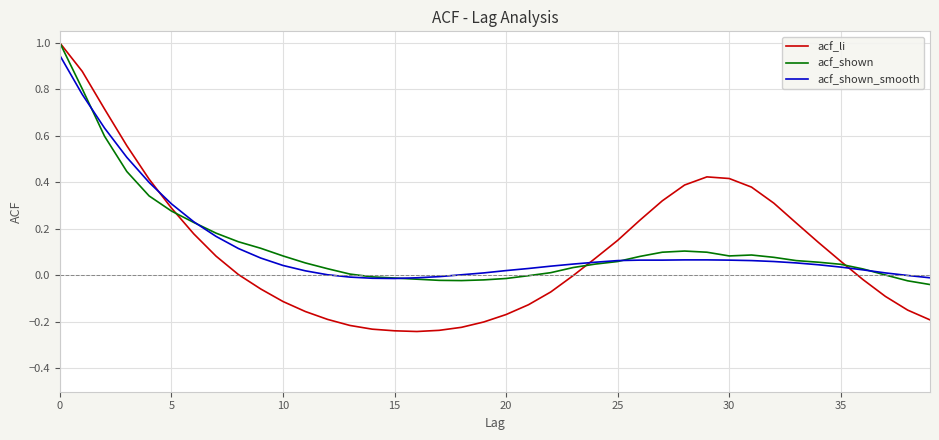

Which series has the widest spread of values?

acf_li